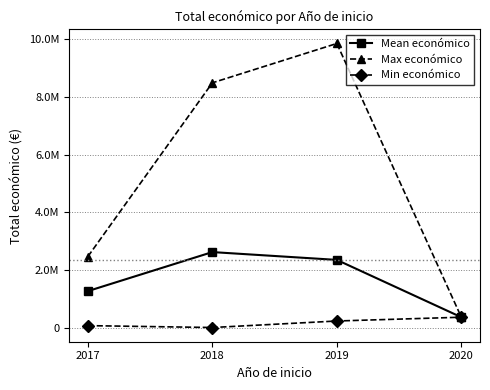

True or false: Mean económico and Min económico intersect in this chart.

False